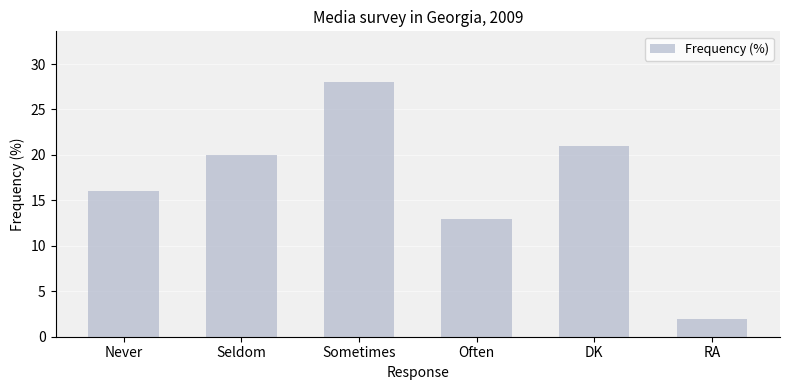

Which label corresponds to the smallest value in the chart?

RA